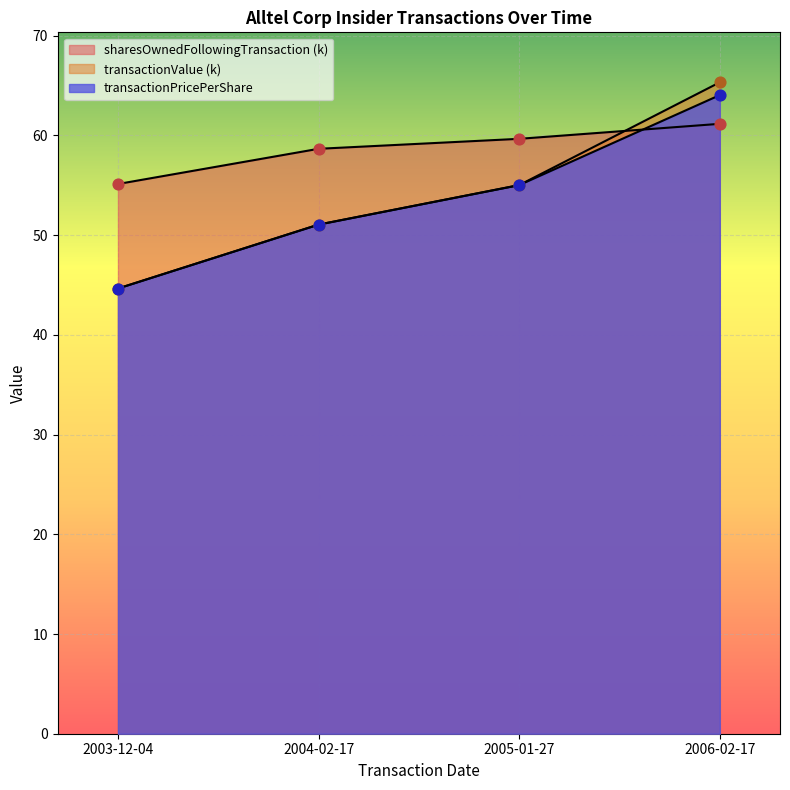

Is the value of transactionValue at 2006-02-17 greater than the value of transactionPricePerShare at 2003-12-04?

Yes